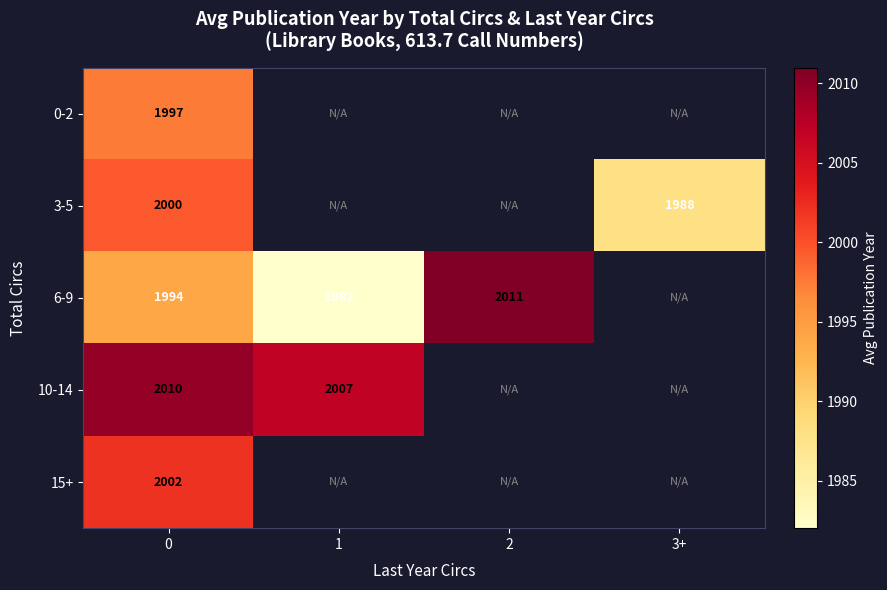

What is the highest value of the 15+ series?

2002.0